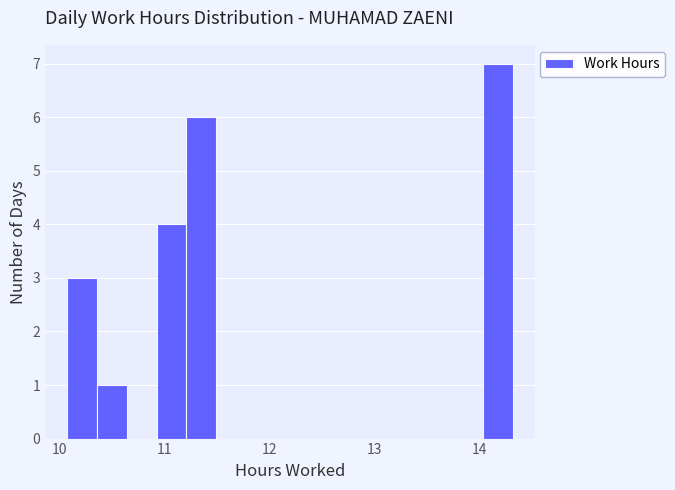

Read against the x-axis, roughly where is the centre of the tallest bar?

14.2